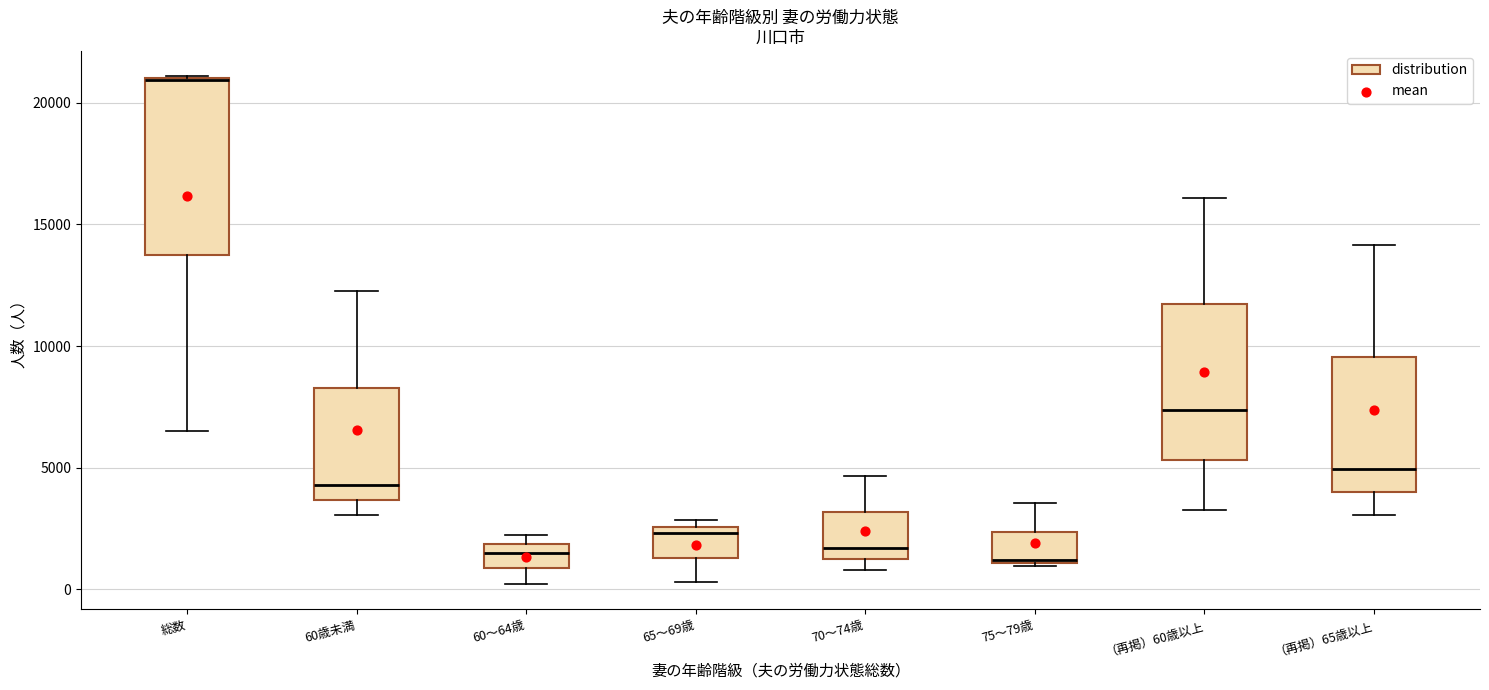

Where does the median line of the box for 60～64歳 sit on the y-axis? The values are not printed on the chart, so give them approximately, as read against the axis.

1500